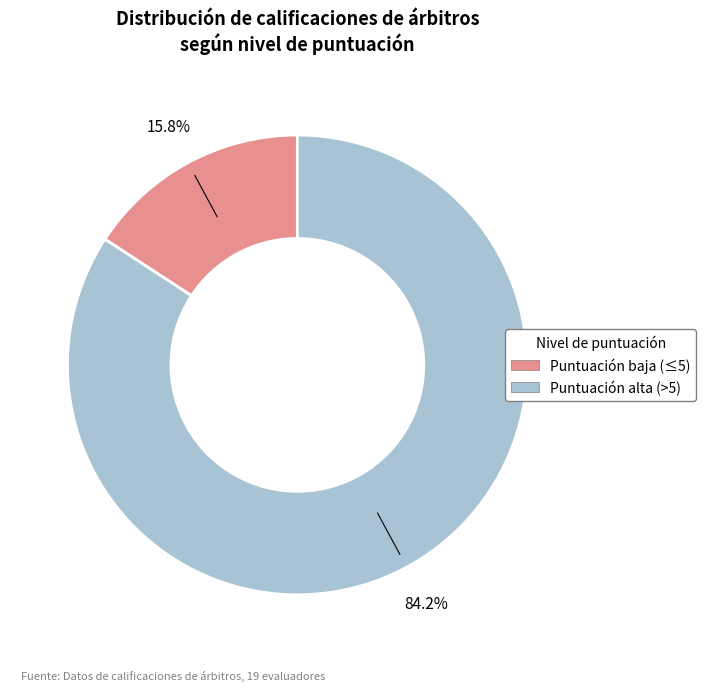

Rank the categories by value from highest to lowest.

Puntuación alta (>5), Puntuación baja (≤5)